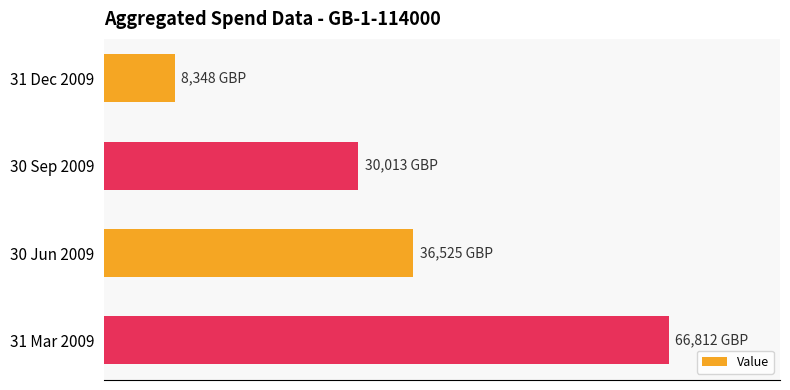

Are the bars horizontal?

Yes